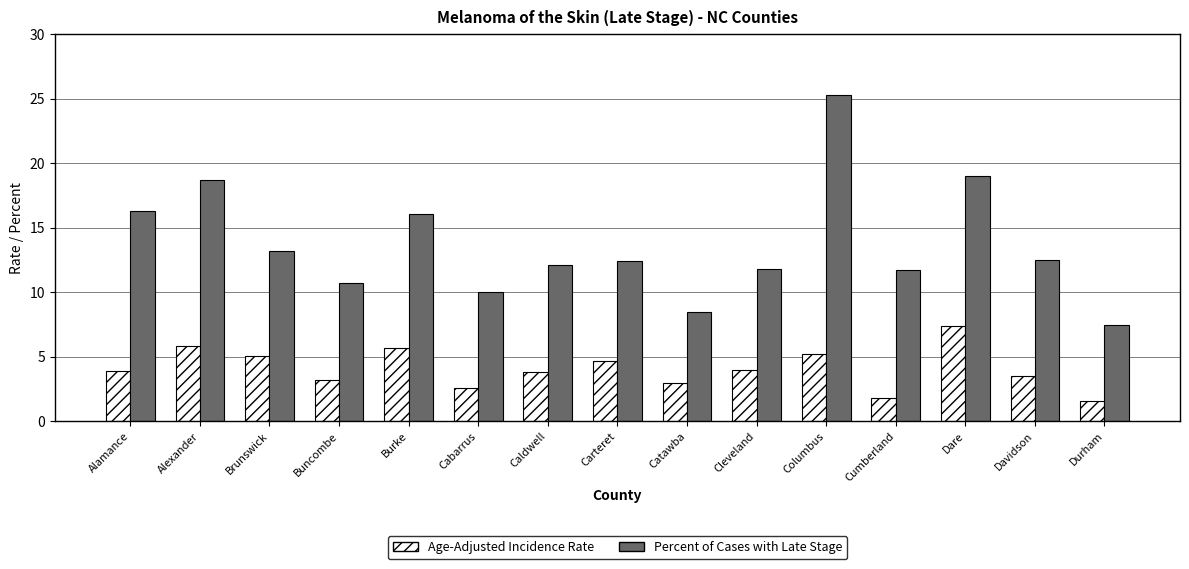

At which category is the sum across all series the highest?

Columbus